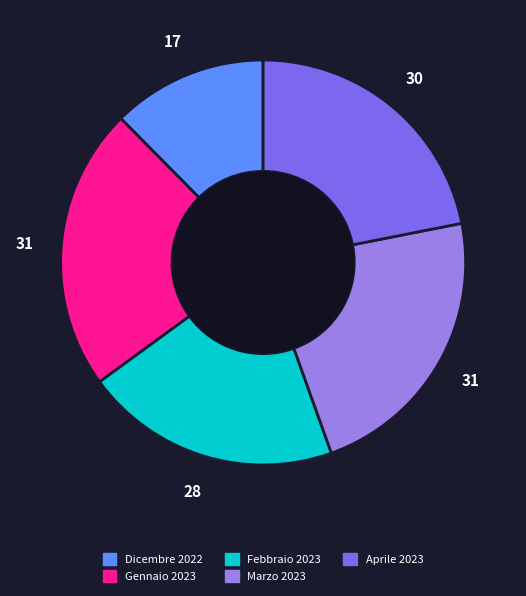

Which slice is the largest?

Gennaio 2023